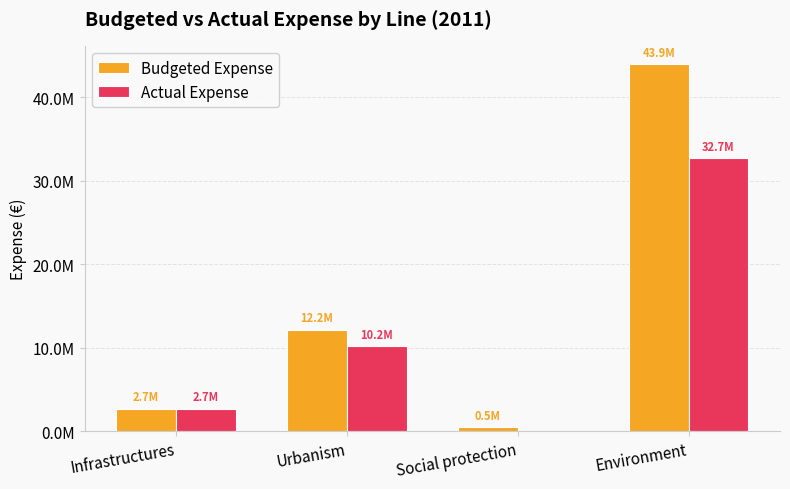

What are all the series names shown in the legend?

Budgeted Expense, Actual Expense